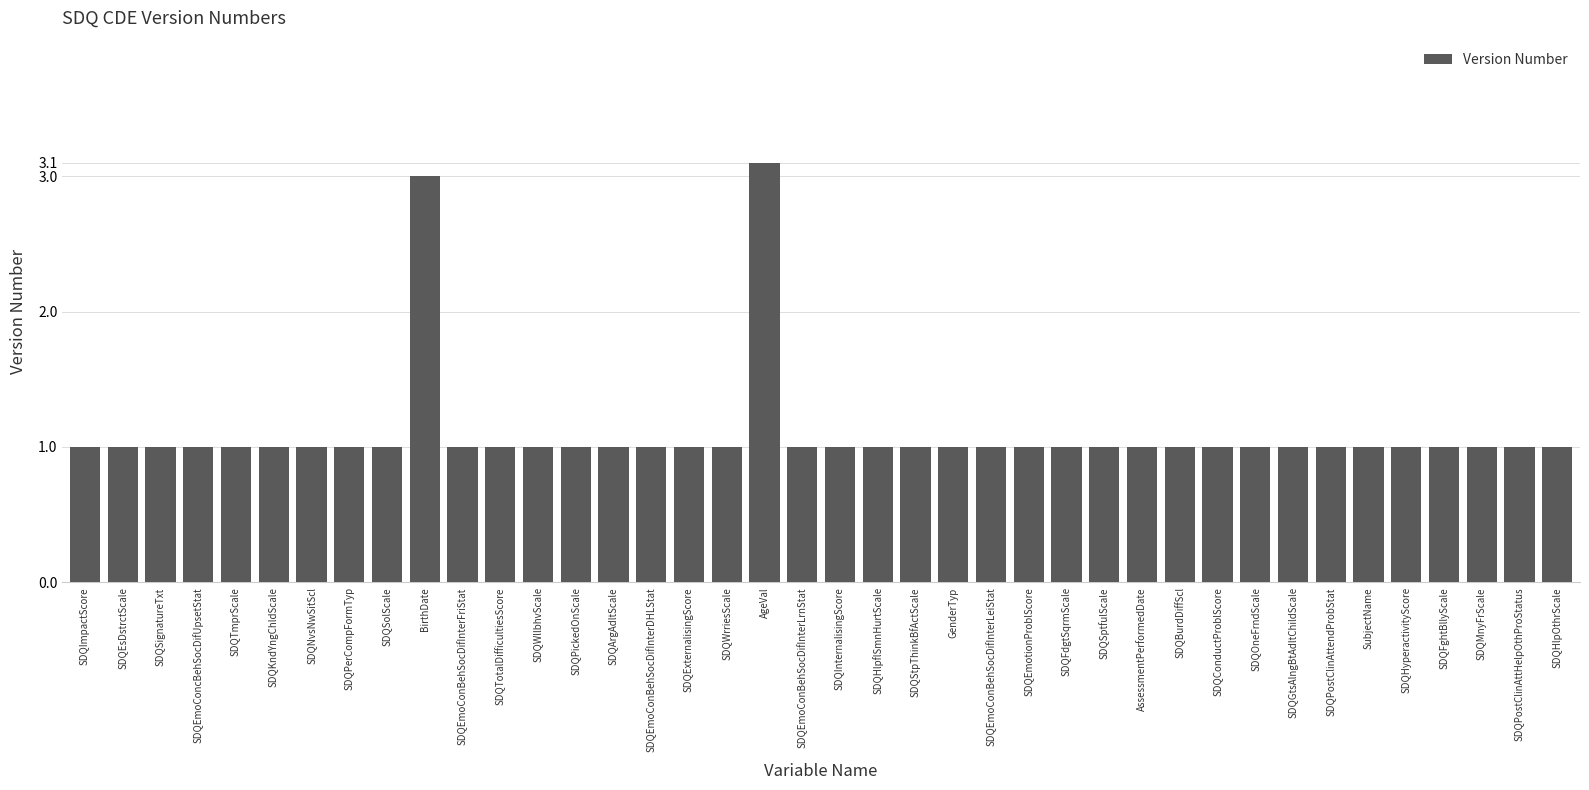

Approximately how many times larger is the value at SDQHyperactivityScore compared to SDQInternalisingScore?

1.0